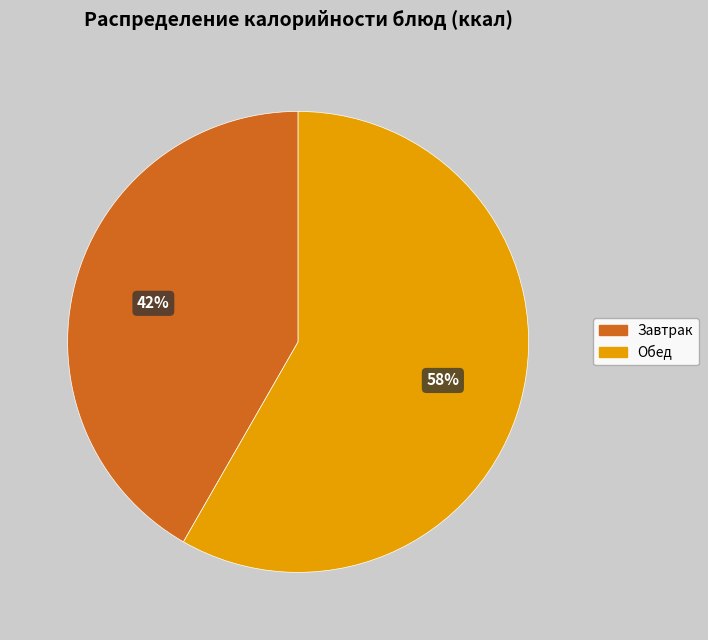

What is the ratio of the value at Обед to the value at Завтрак?

1.4